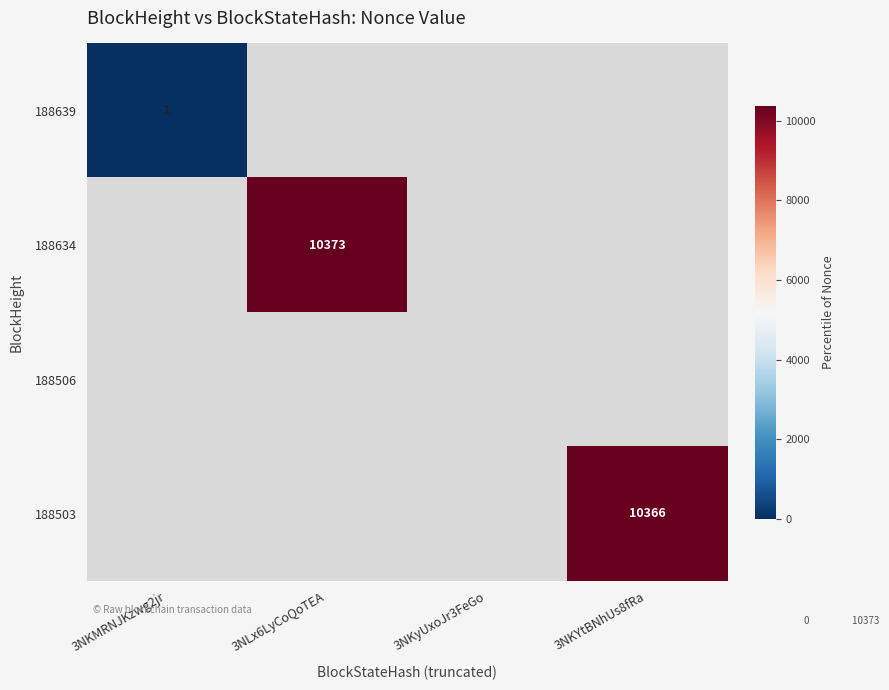

Is the value of 188503 at 3NKYtBNhUs8fRa greater than the value of 188639 at 3NKMRNJKzwg2jr?

Yes